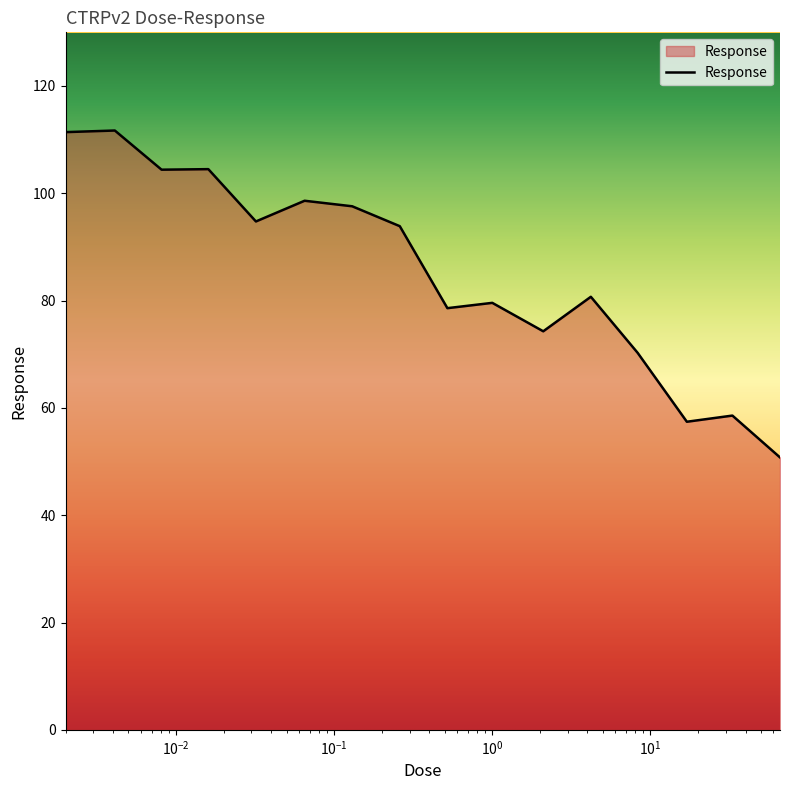

What is the difference between the second highest and minimum values?

60.6